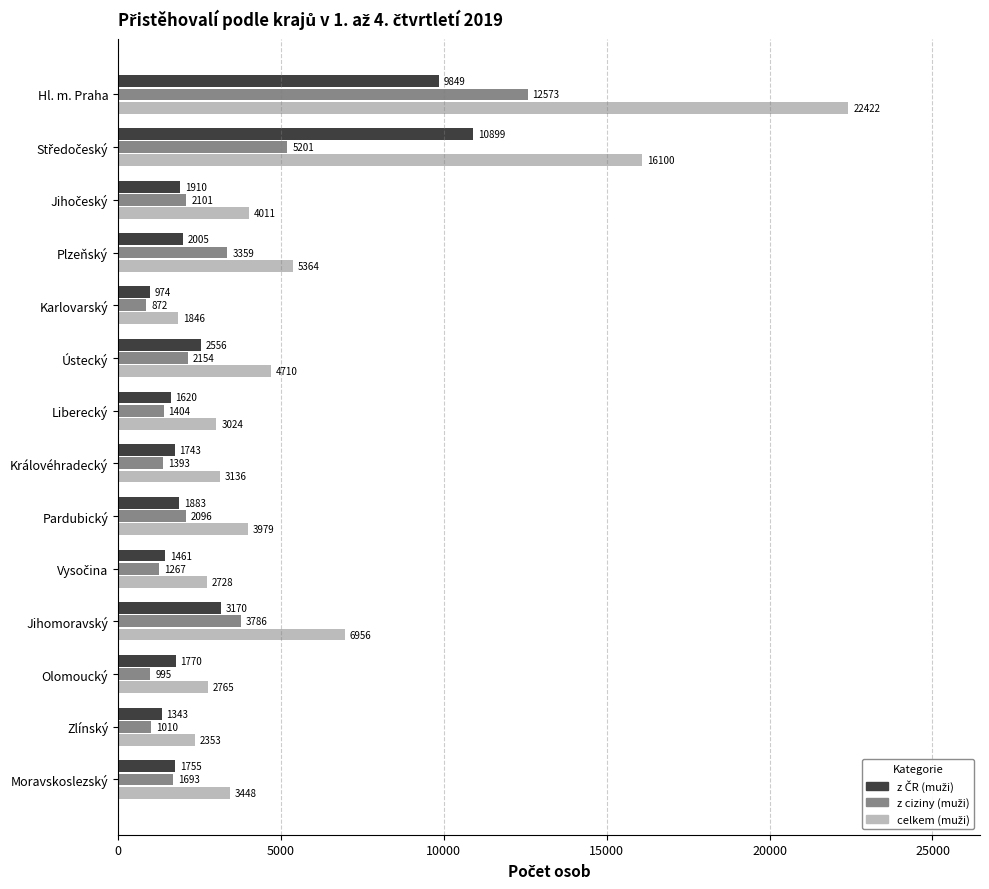

At which category is the sum across all series the highest?

Hl. m. Praha